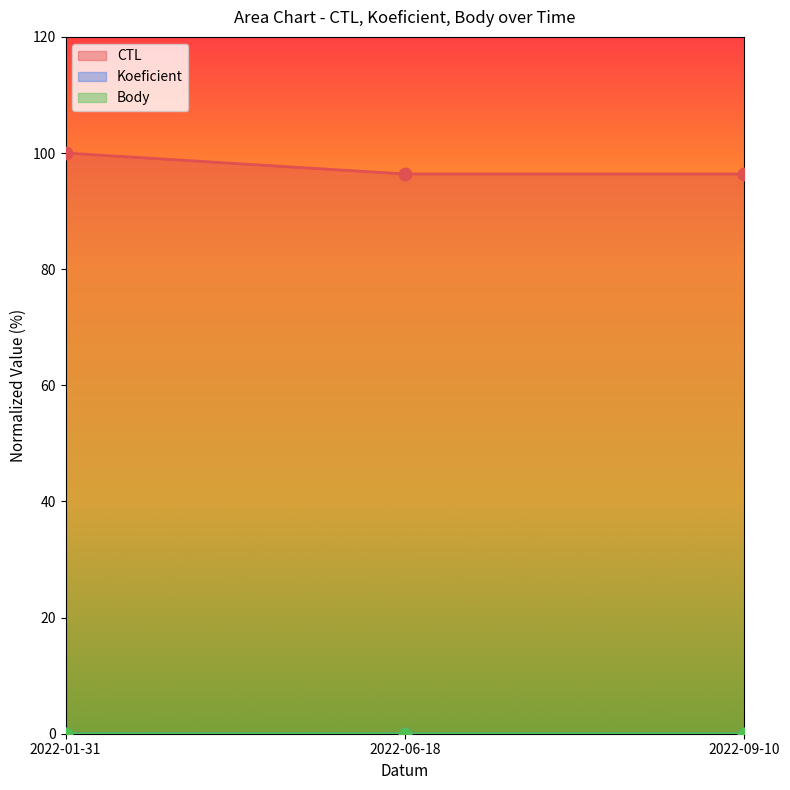

What are all the series names shown in the legend?

CTL, Koeficient, Body